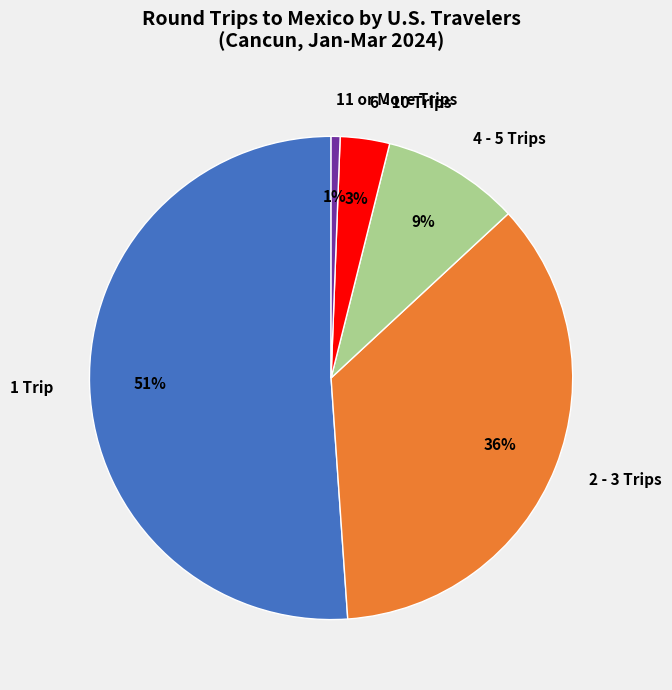

How many segments does this pie chart have?

5